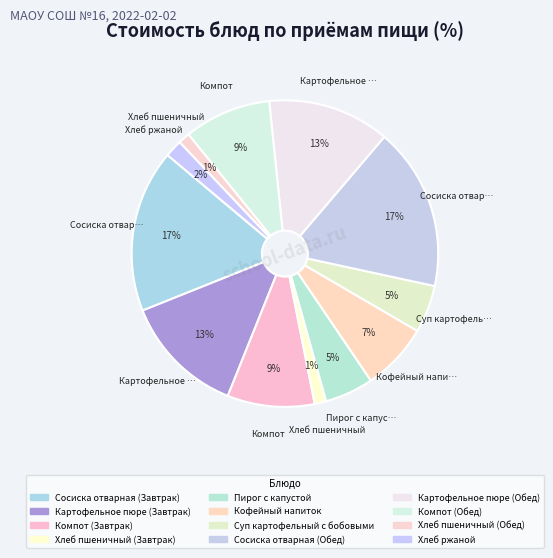

Approximately how many times larger is the value at Суп картофельный с бобовыми compared to Пирог с капустой?

1.0